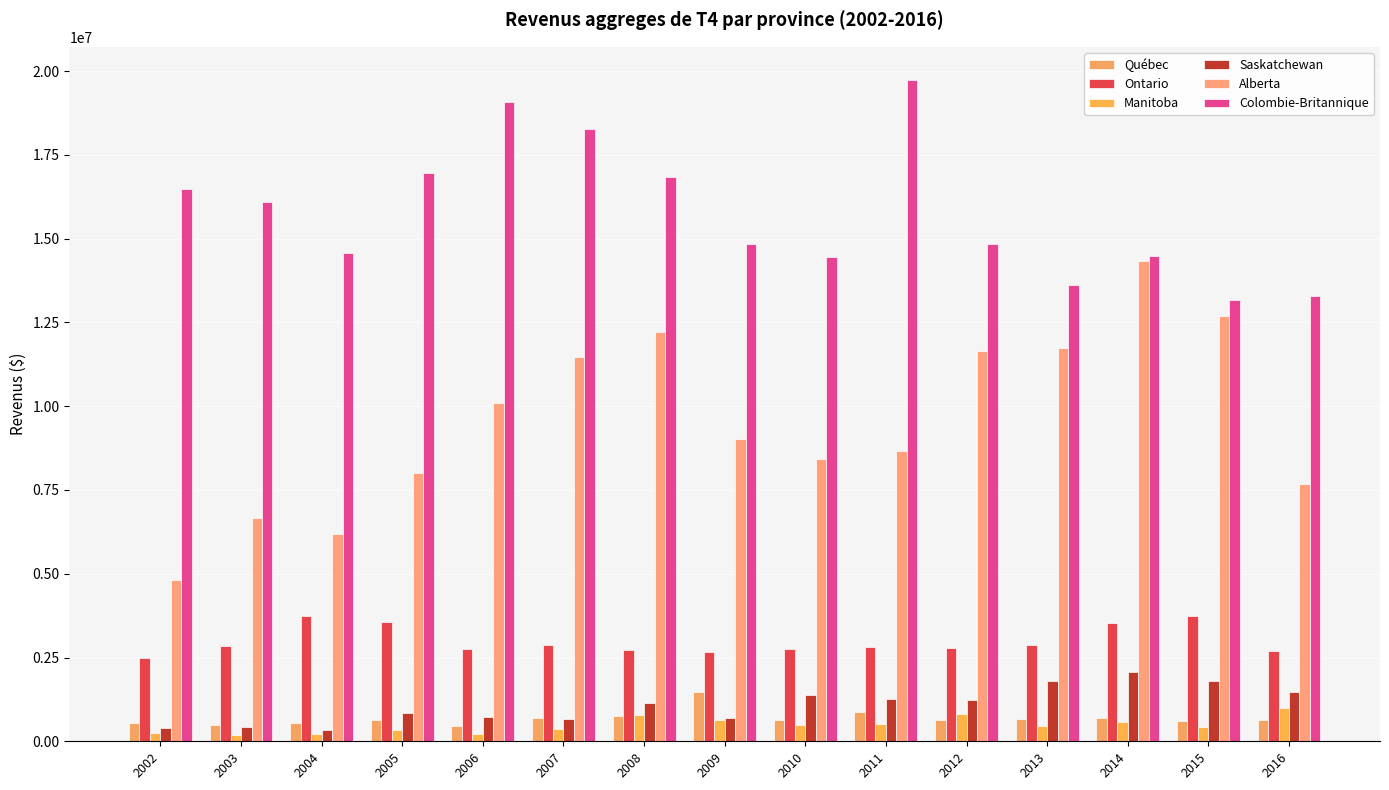

Which category has the highest value in the Manitoba series?

2016